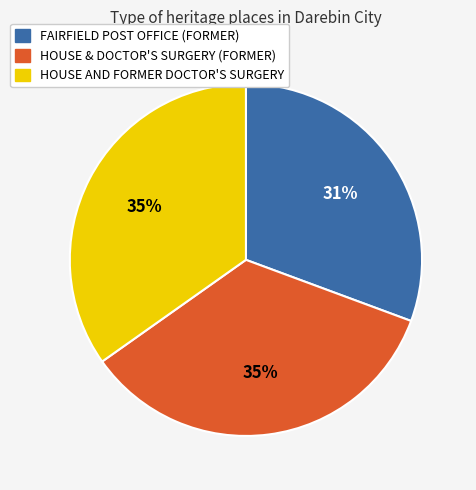

To the nearest percent, what is the combined percentage of HOUSE & DOCTOR'S SURGERY (FORMER) and HOUSE AND FORMER DOCTOR'S SURGERY?

69%